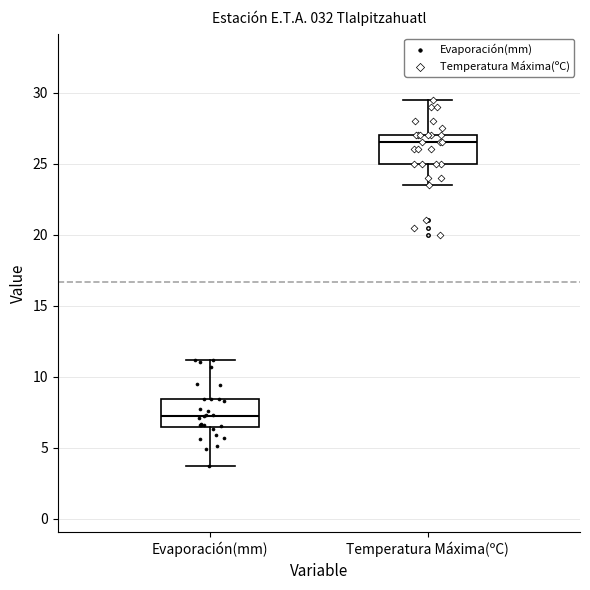

Reading left to right, transcribe this box plot: for each box, give where its median line is, the range the box spans, and where its two whiskers end, as read against the y-axis. The values are not printed on the chart, so give them approximately, as read against the axis.

Evaporación(mm): median 7.5, box 6.5 to 8.5, whiskers 3.5 to 11.0
Temperatura Máxima(ºC): median 26.5, box 25.0 to 27.0, whiskers 23.5 to 29.5